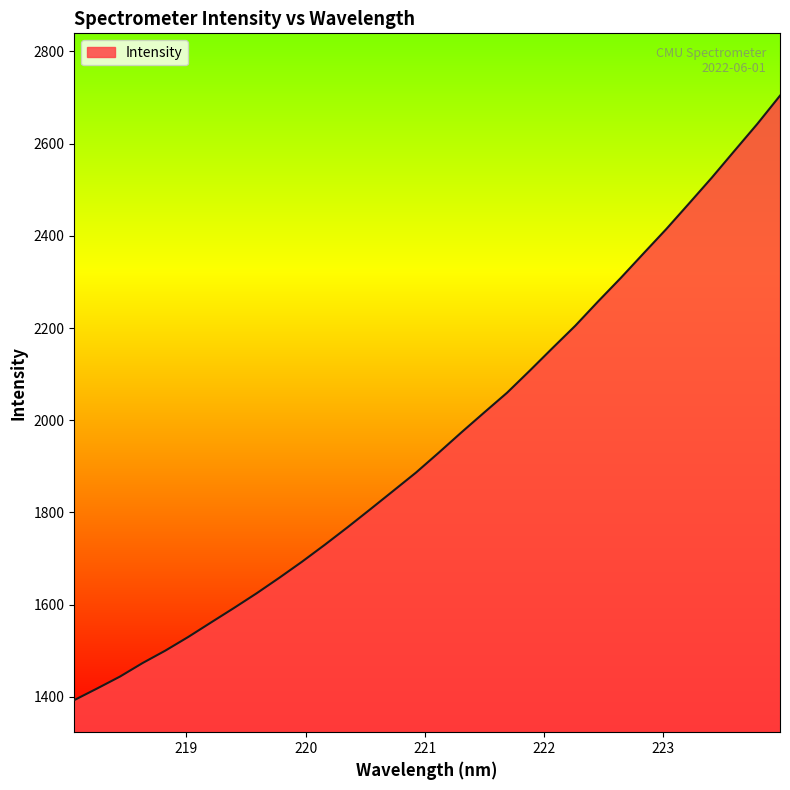

What is the difference between the maximum and minimum values?

1311.0